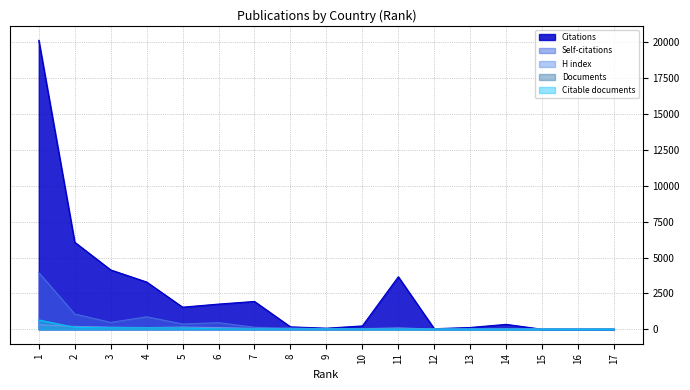

Reading left to right, list all the values displayed in this chart.

Citations: 20154	6073	4140	3297	1543	1757	1941	170	75	234	3663	38	126	343	2	3	0
Self-citations: 3955	1065	479	869	368	459	142	25	7	26	93	6	6	28	0	0	0
H index: 311	200	144	119	153	117	60	79	36	50	76	34	26	41	30	14	46
Documents: 656	138	107	101	87	27	16	16	14	13	7	6	3	3	3	1	1
Citable documents: 639	128	103	99	86	26	15	16	14	12	6	5	3	3	3	0	1